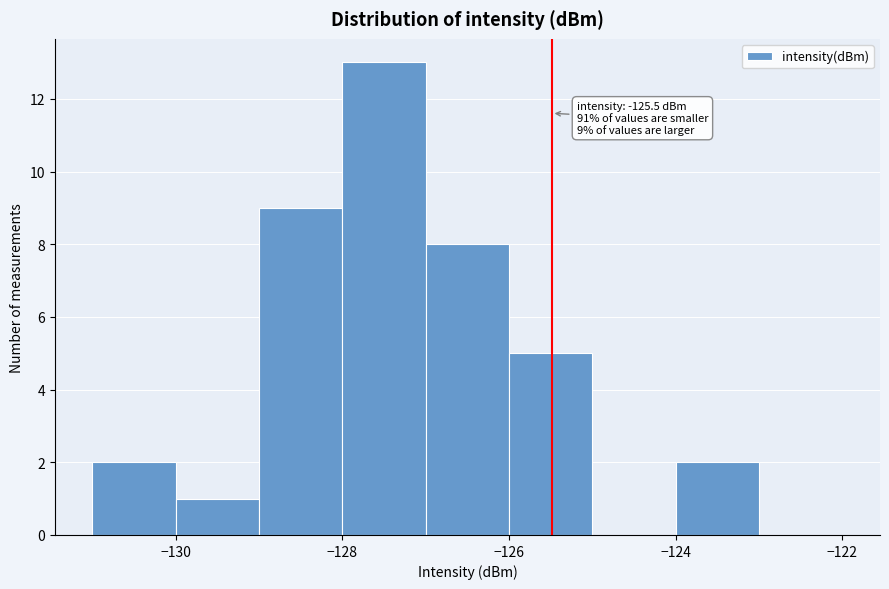

Which range on the x-axis has the tallest bar?

-128 to -127